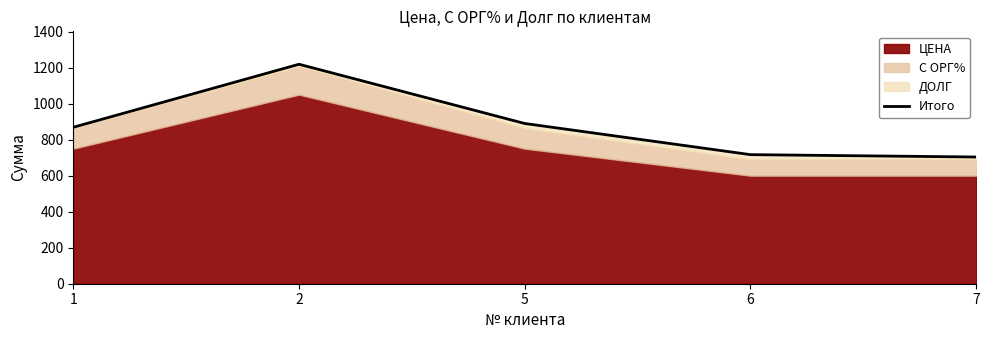

How many points are higher than both their immediate neighbors (excluding endpoints)?

1